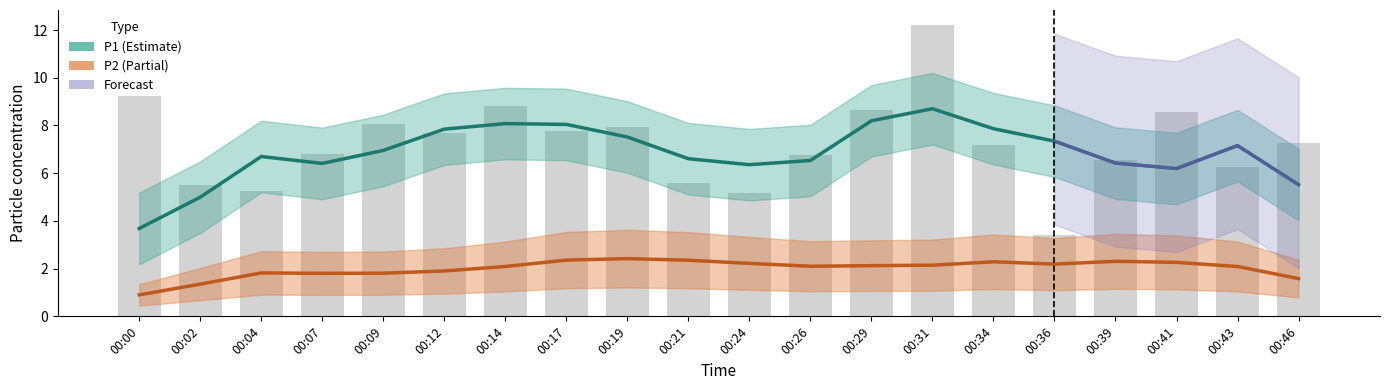

What is the change in value from 00:24 to 00:36?

-1.8